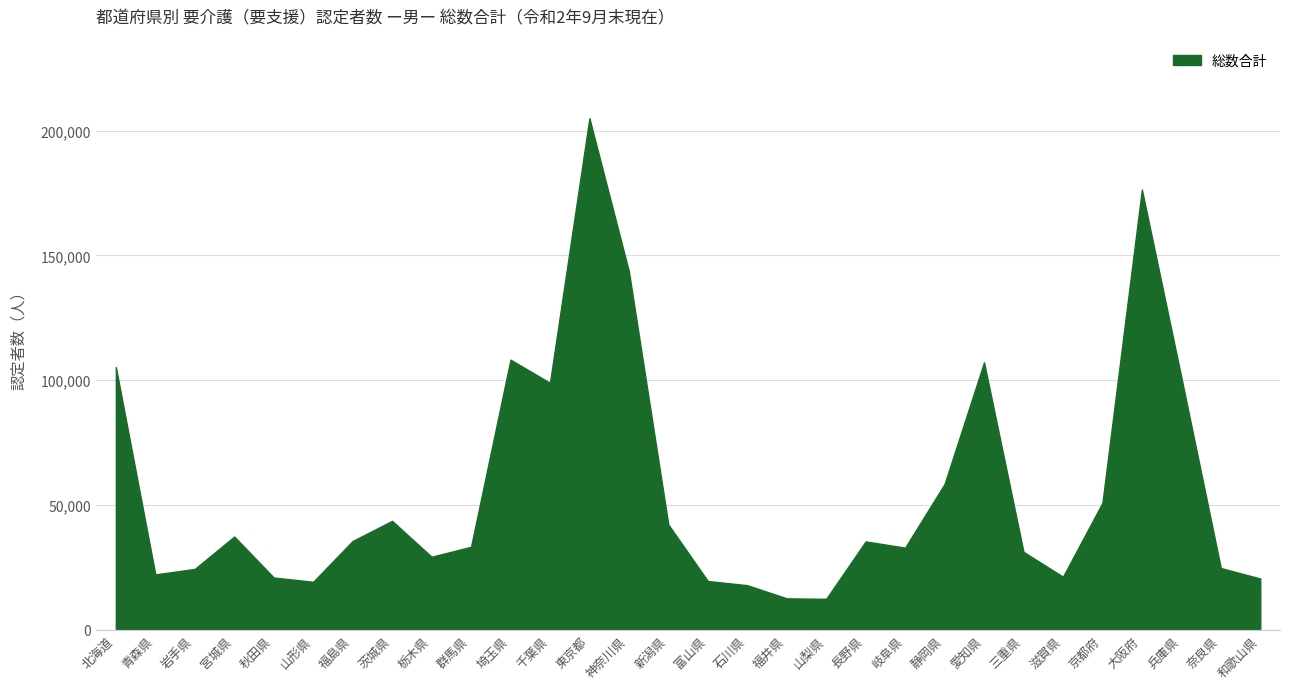

Is it true that the value at 茨城県 is 43591?

True